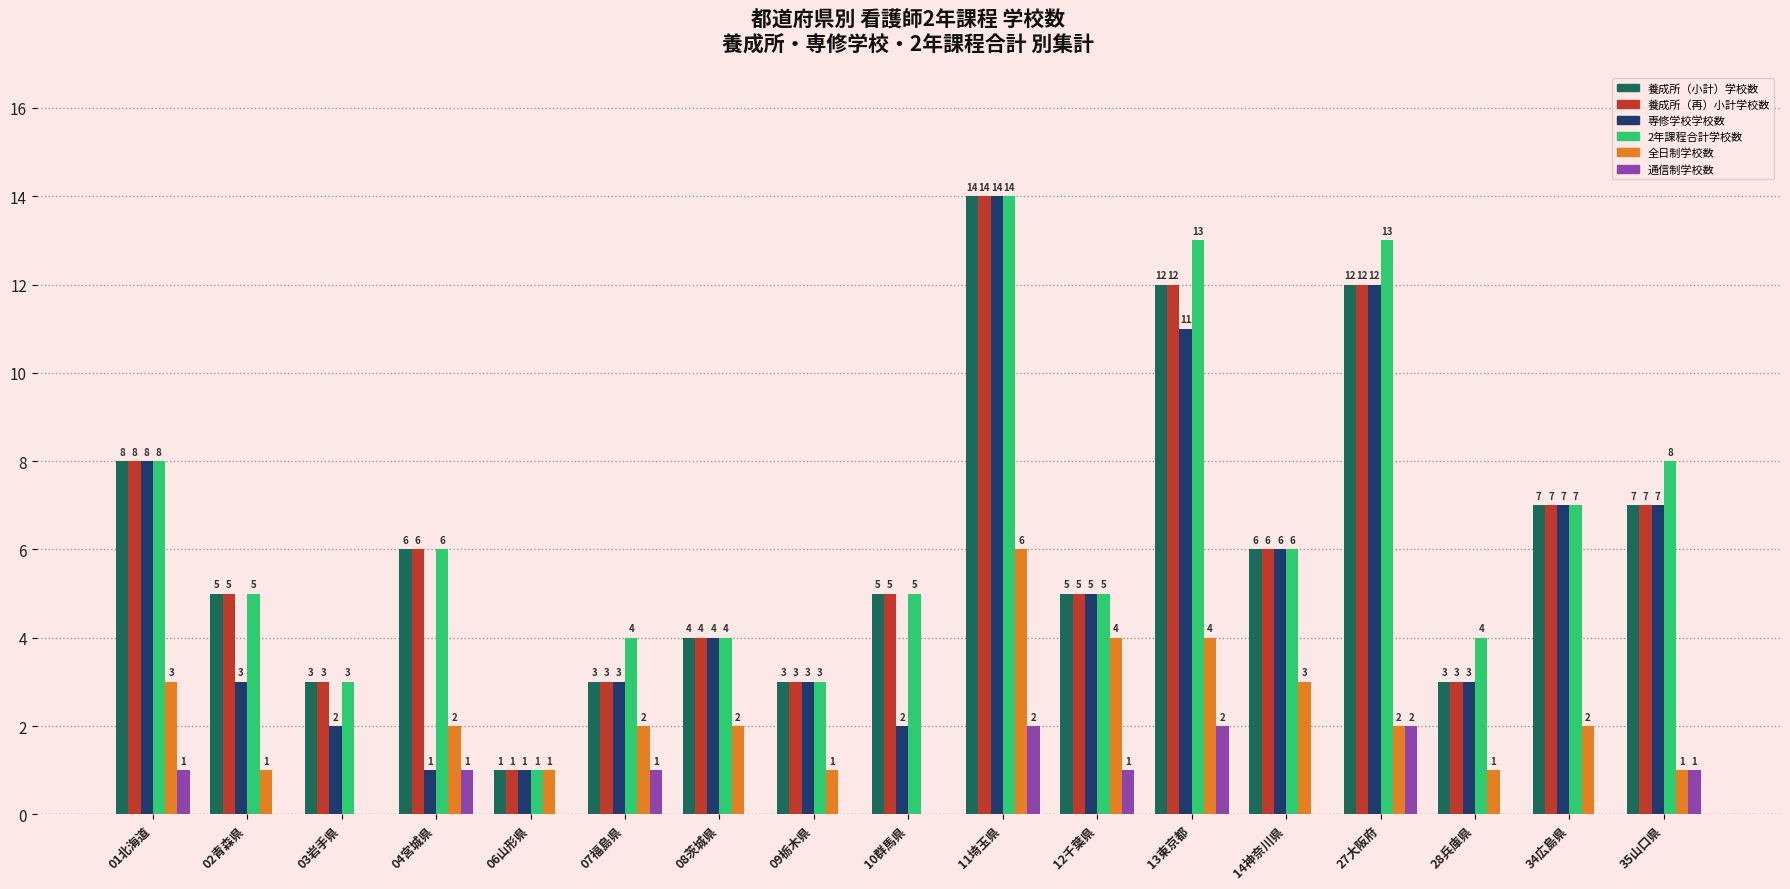

How many categories are shown in the chart?

17